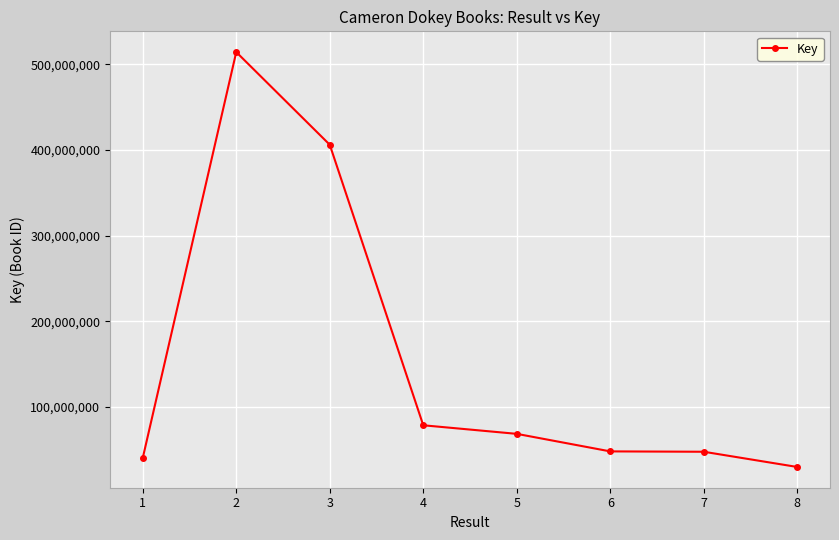

The value at 7 is 29337720. True or false?

False